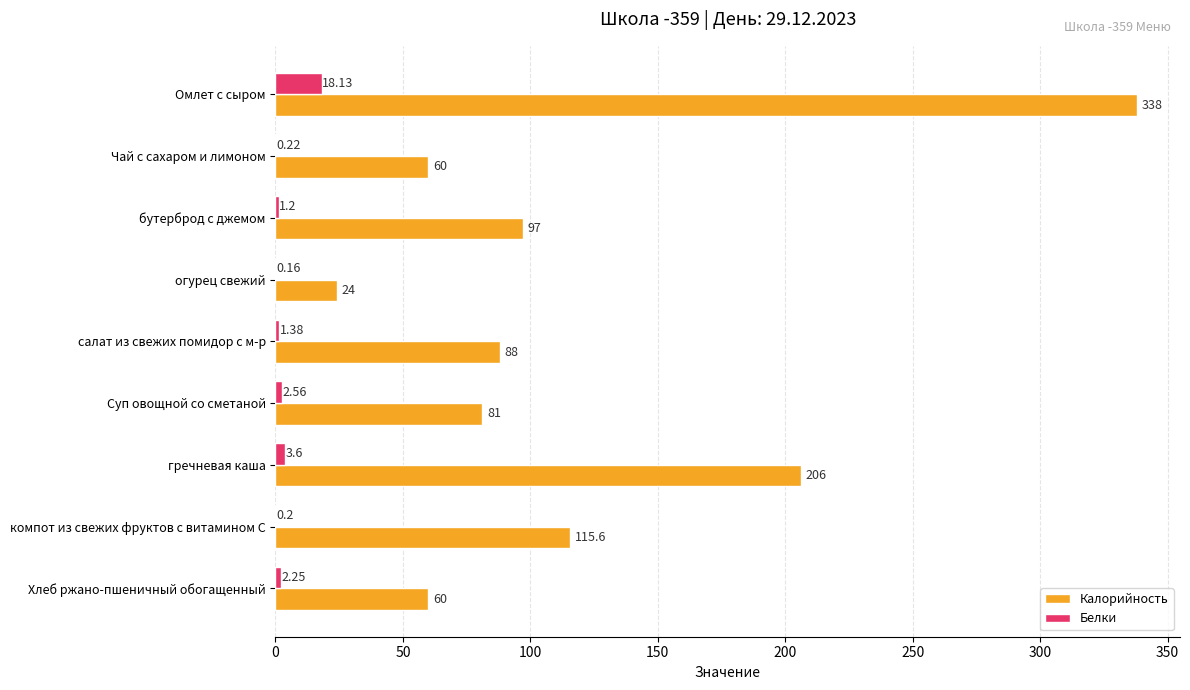

At which category is the sum across all series the highest?

Омлет с сыром